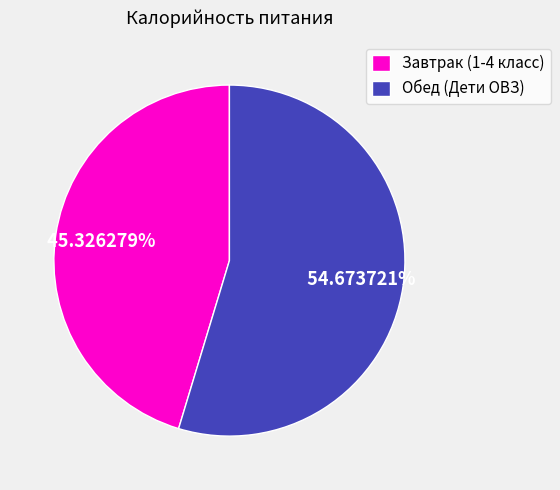

What is the ratio of the value at Завтрак (1-4 класс) to the value at Обед (Дети ОВЗ)?

0.8